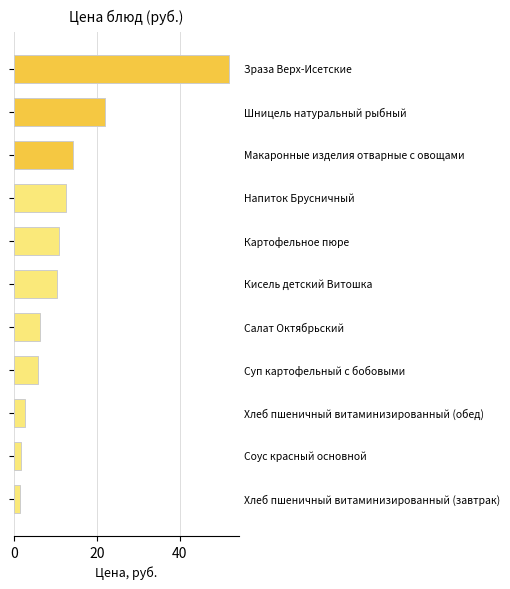

What is the difference between the maximum and minimum values?

50.4